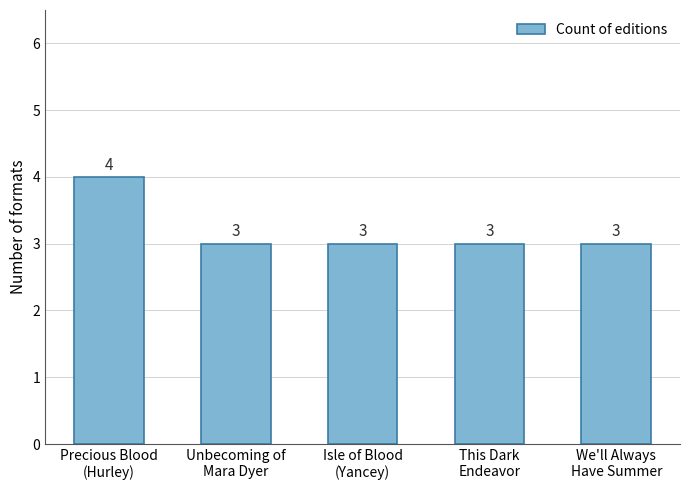

The value at Precious Blood
(Hurley) is 4. True or false?

True